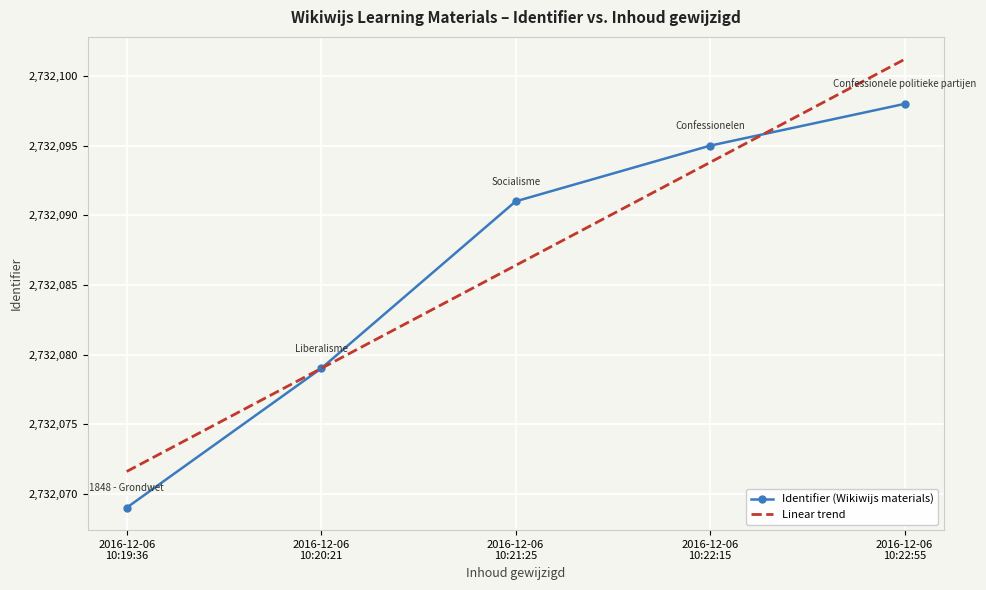

True or false: Linear trend has more than 2 interior local peaks.

False